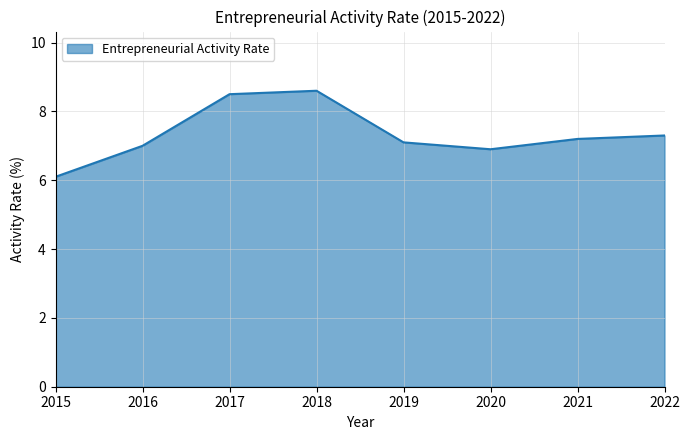

At which category does the chart reach its peak across all series?

2018